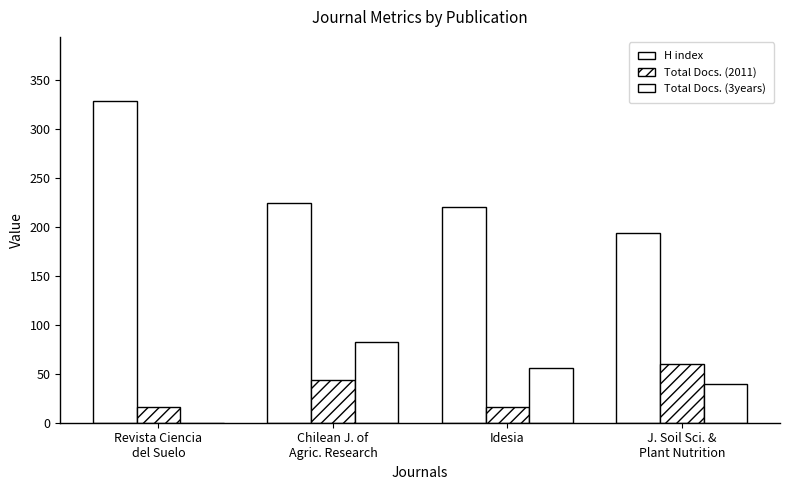

Which label corresponds to the smallest value in the chart?

Revista Ciencia
del Suelo